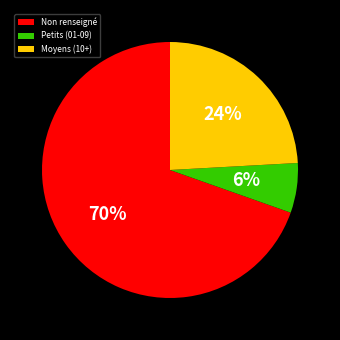

Do Moyens (10+) and Petits (01-09) together represent more than half of the pie?

No